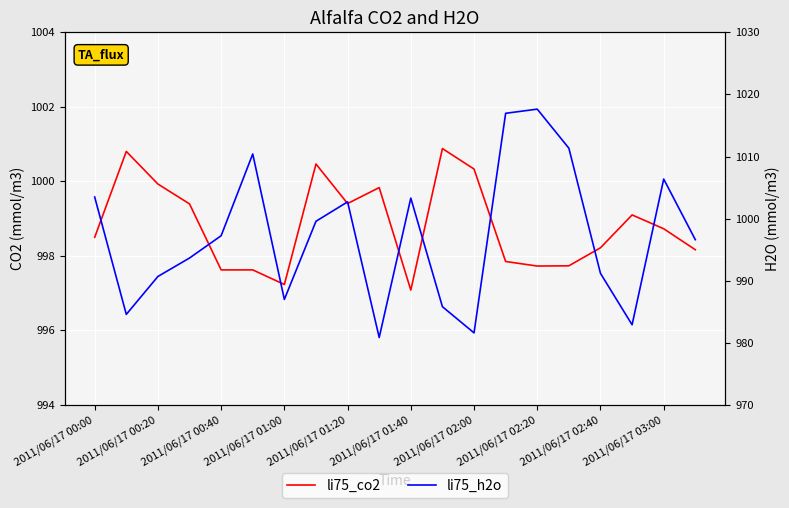

Which series has the widest spread of values?

li75_h2o